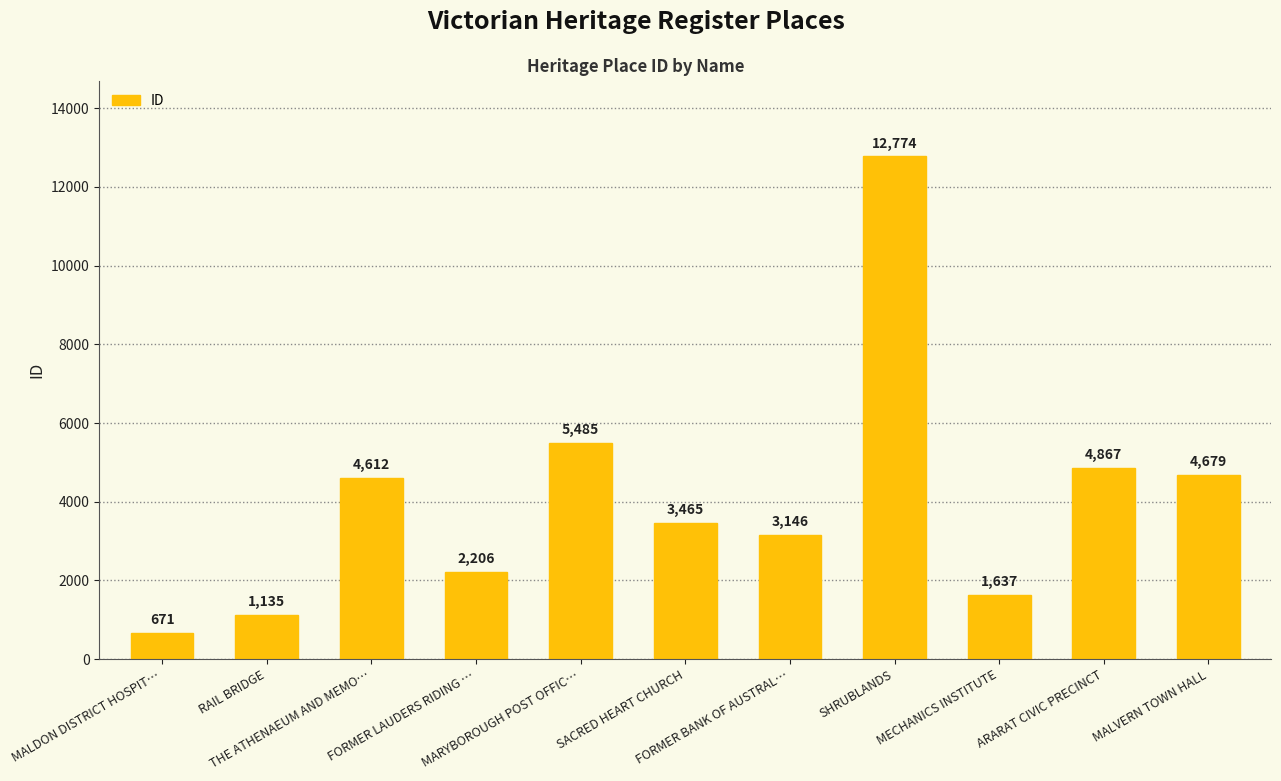

Count the number of data series in this chart.

1